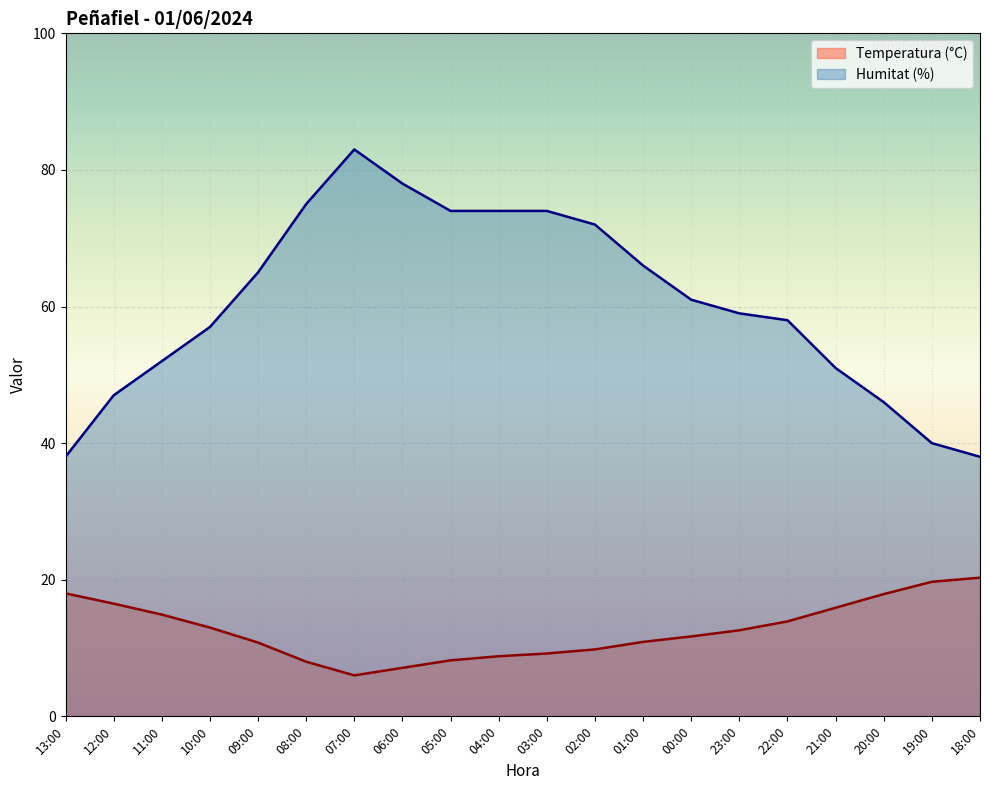

At which category is the sum across all series the highest?

07:00